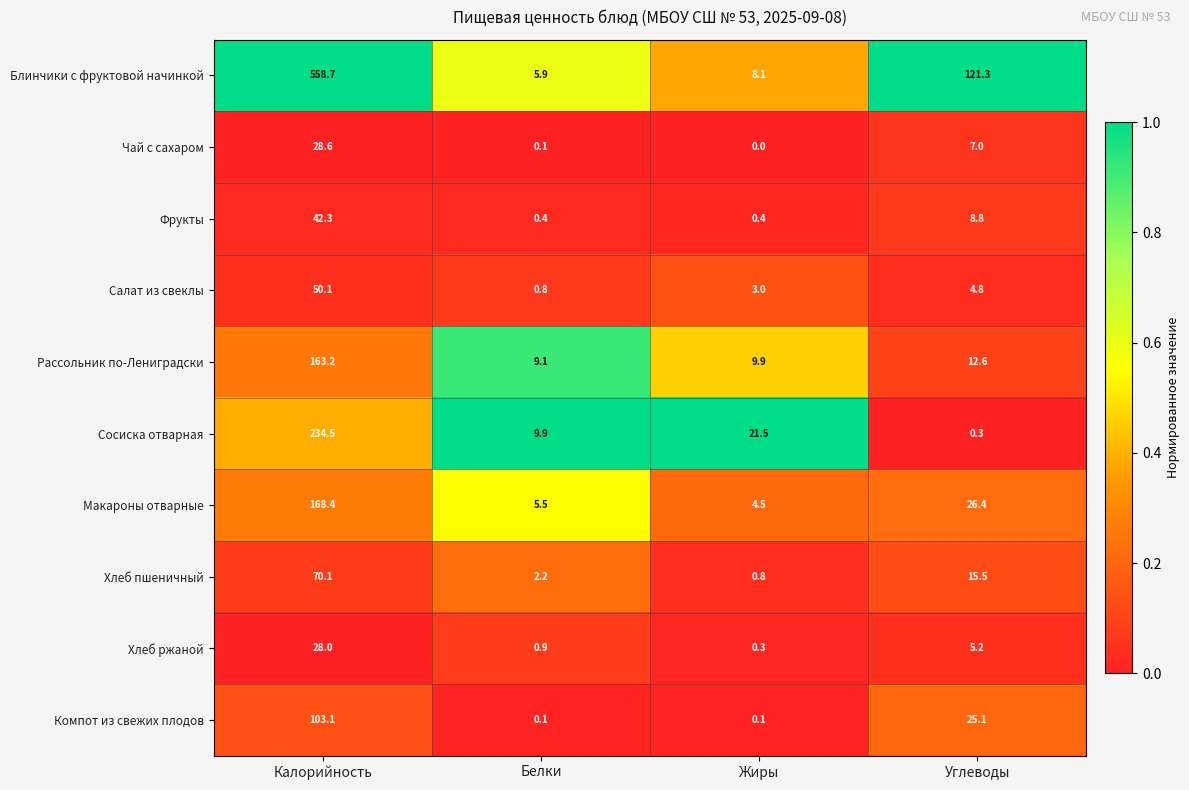

Which label corresponds to the largest value in the chart?

Калорийность